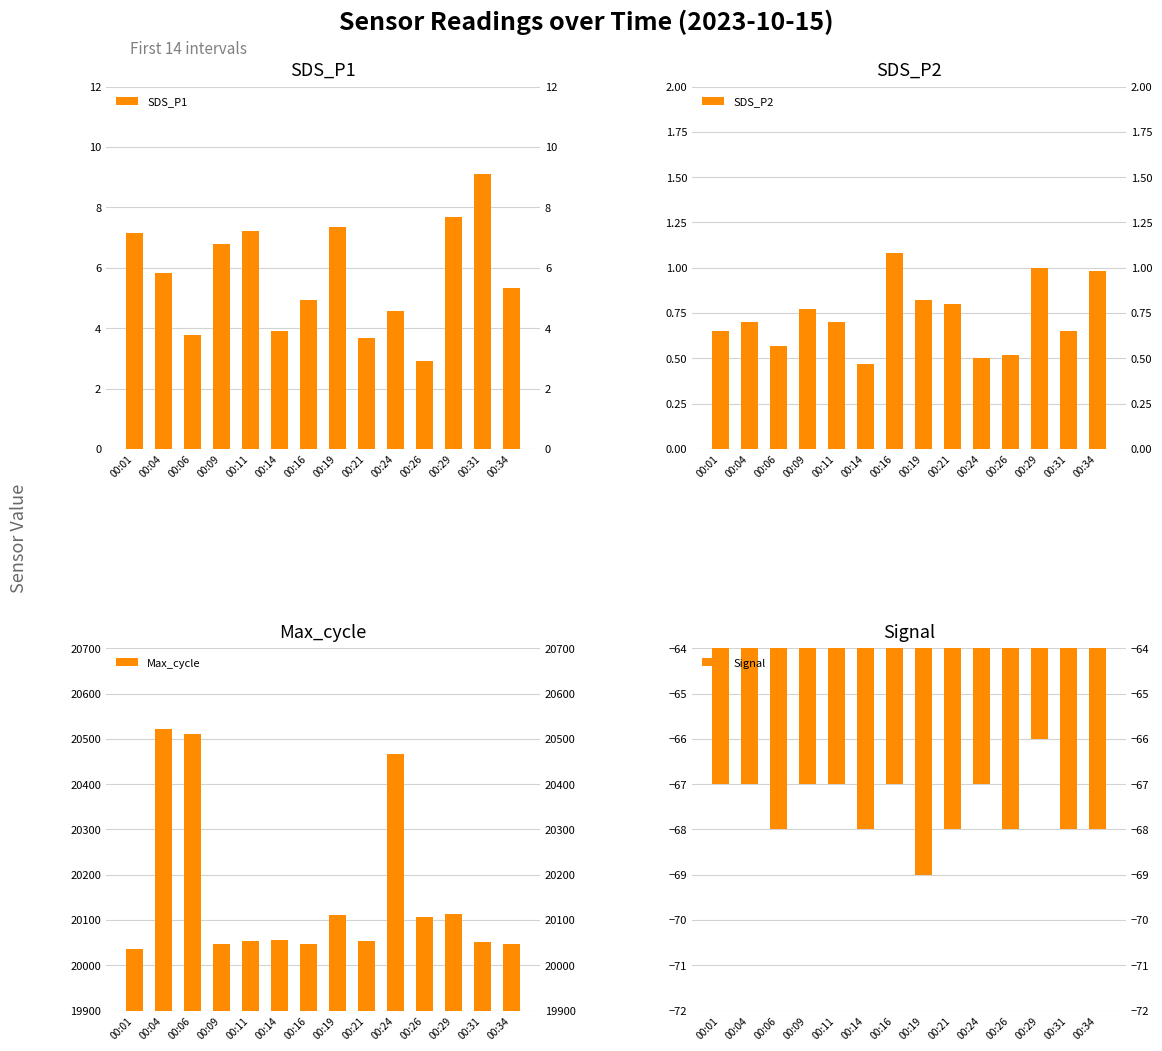

What is the value of the SDS_P1 bar at the 13th from the left?

9.1